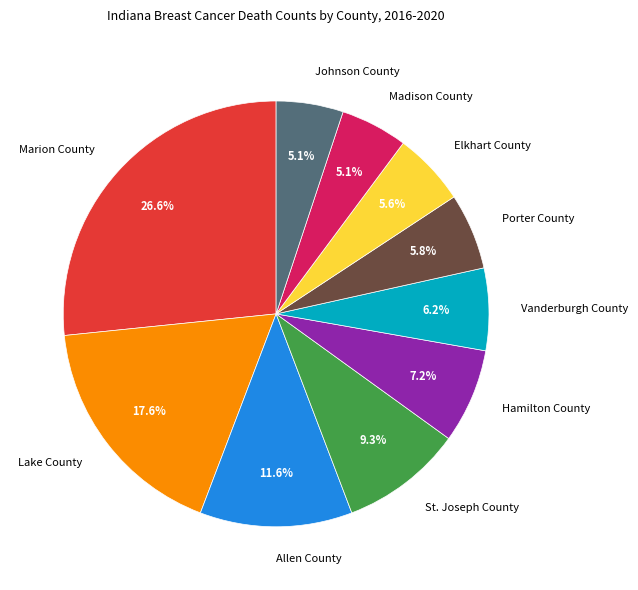

Is it true that Hamilton County is 1% of the pie?

False